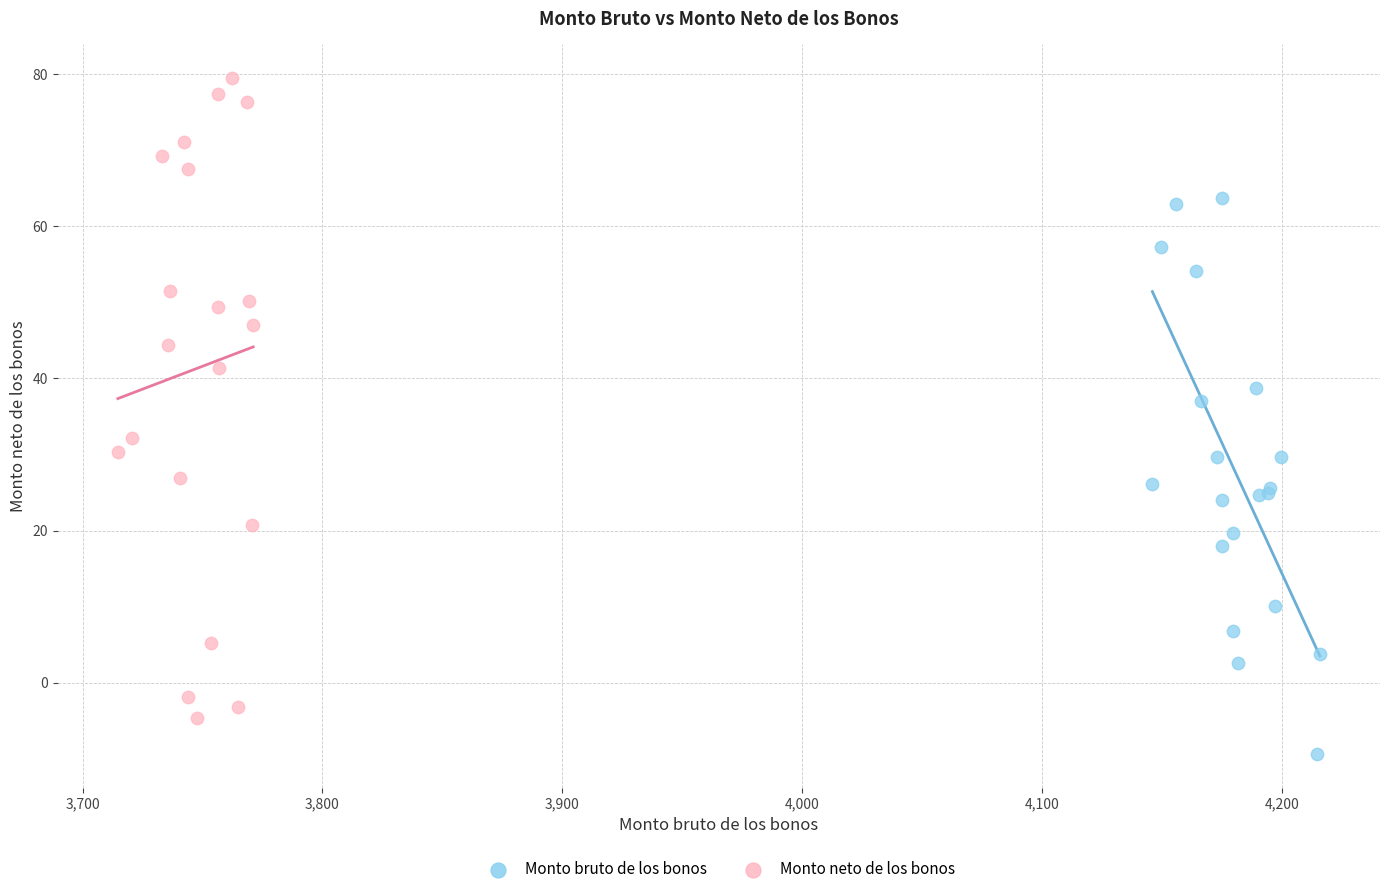

Which series reaches the minimum Y coordinate?

Monto bruto de los bonos